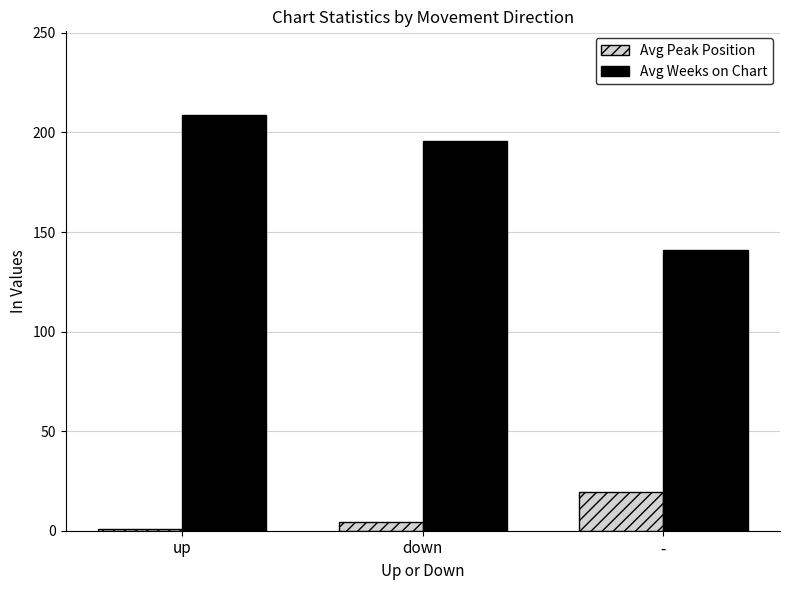

What is the minimum value for Avg Weeks on Chart?

141.0